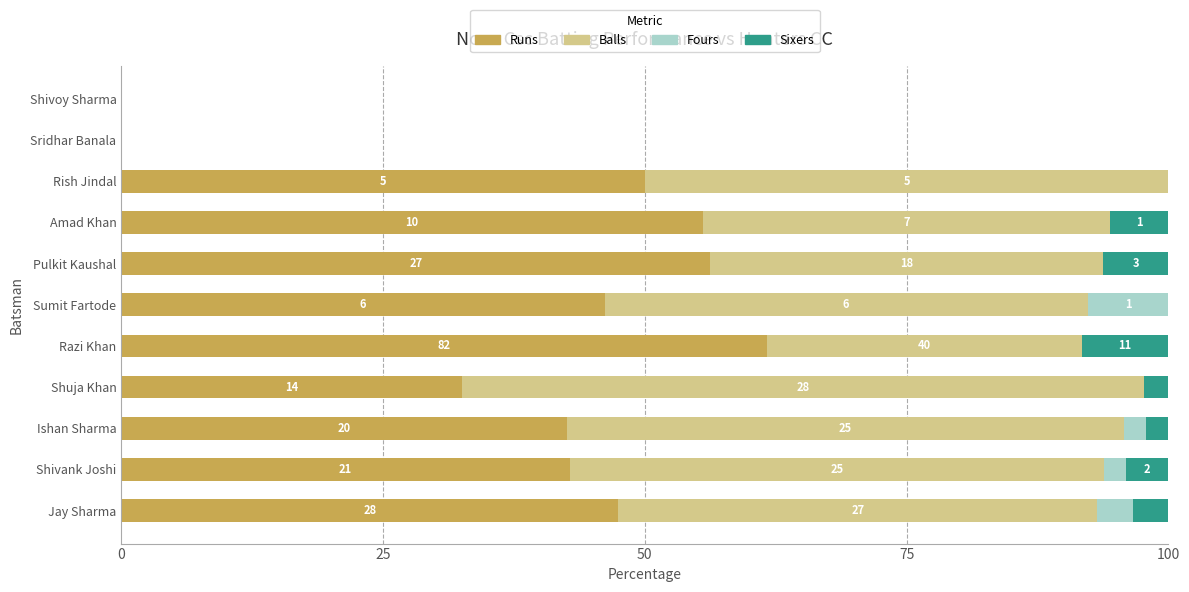

Which series has the widest spread of values?

Balls